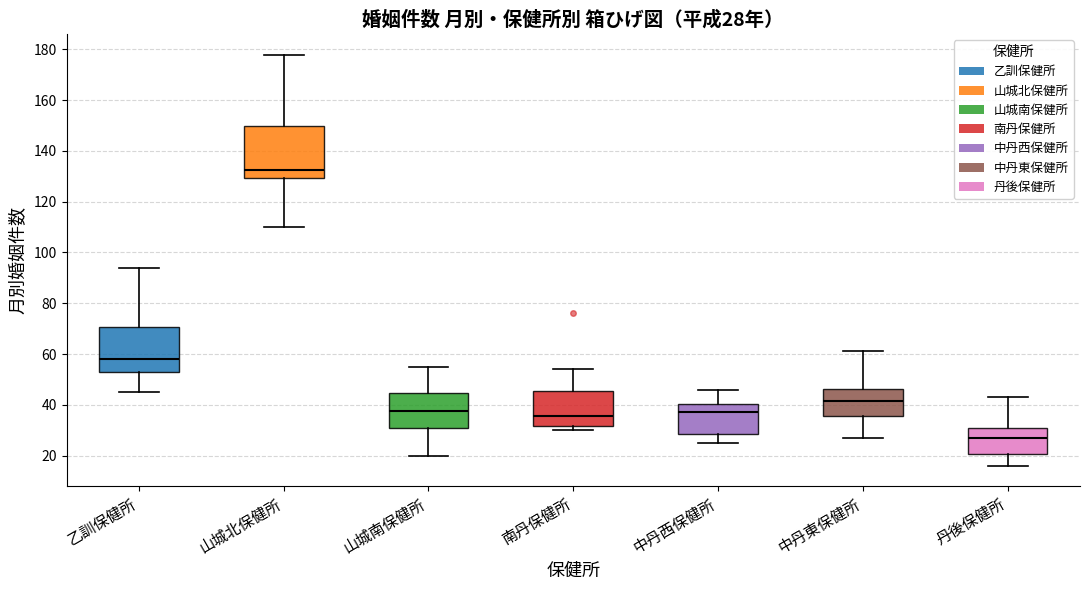

Comparing the boxes themselves (not the whiskers), which one is the tallest?

山城北保健所